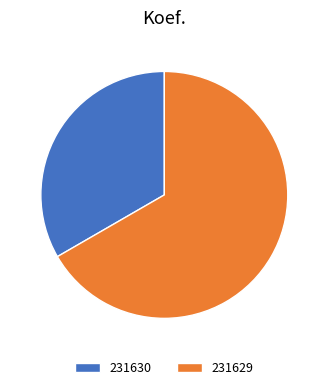

Do 231630 and 231629 together represent more than half of the pie?

Yes